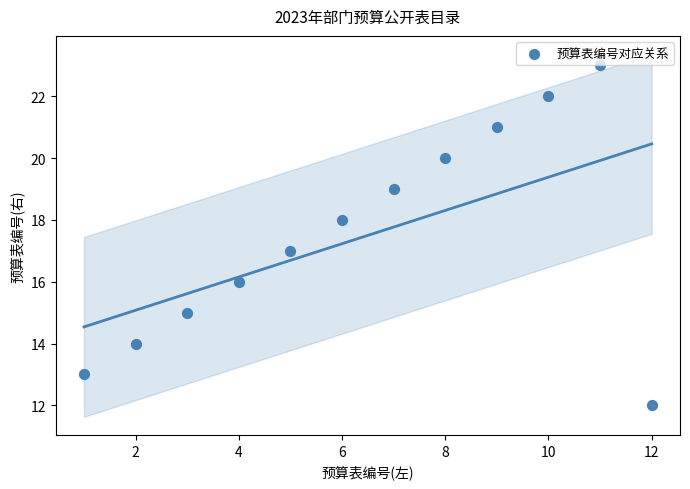

What is the average X value?

6